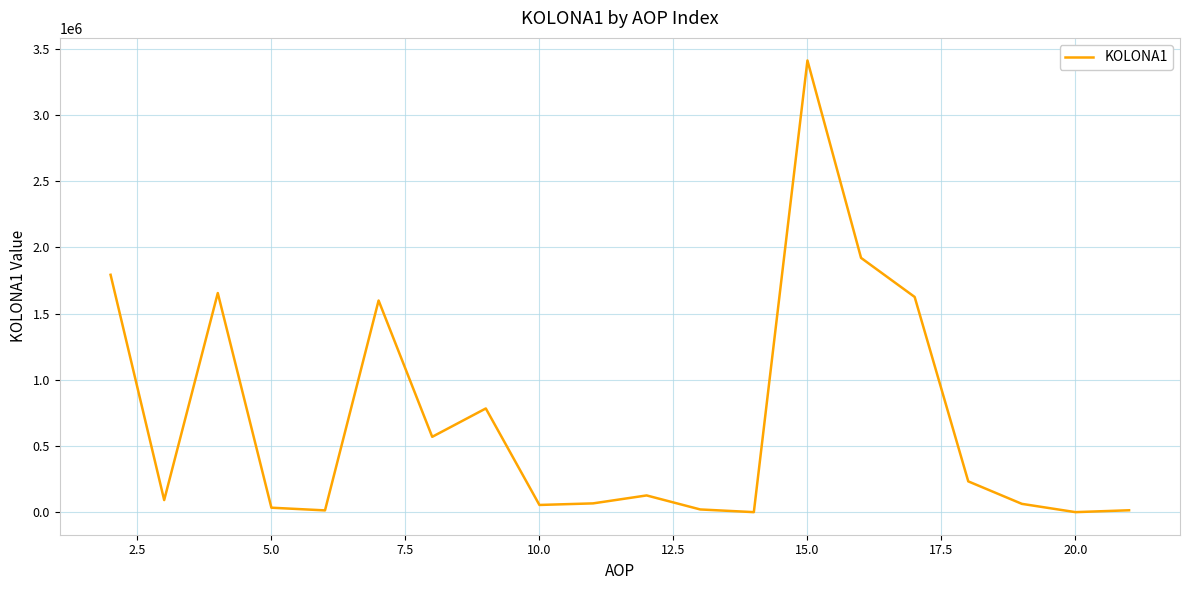

What is the difference between the maximum and minimum values?

3412827